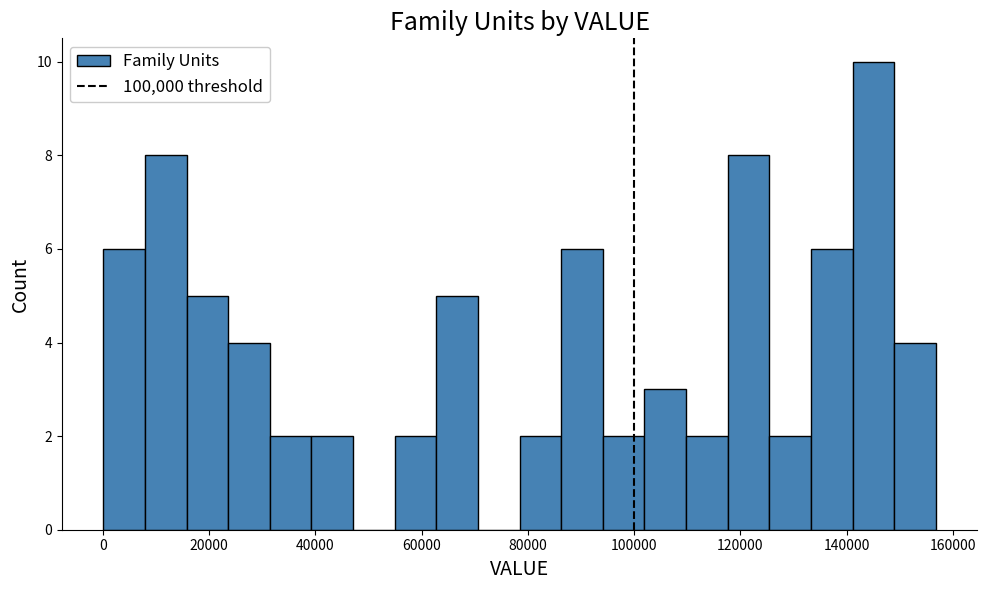

Around what value on the x-axis is the tallest bar? Give the approximate position of its centre, as read against the axis.

144000